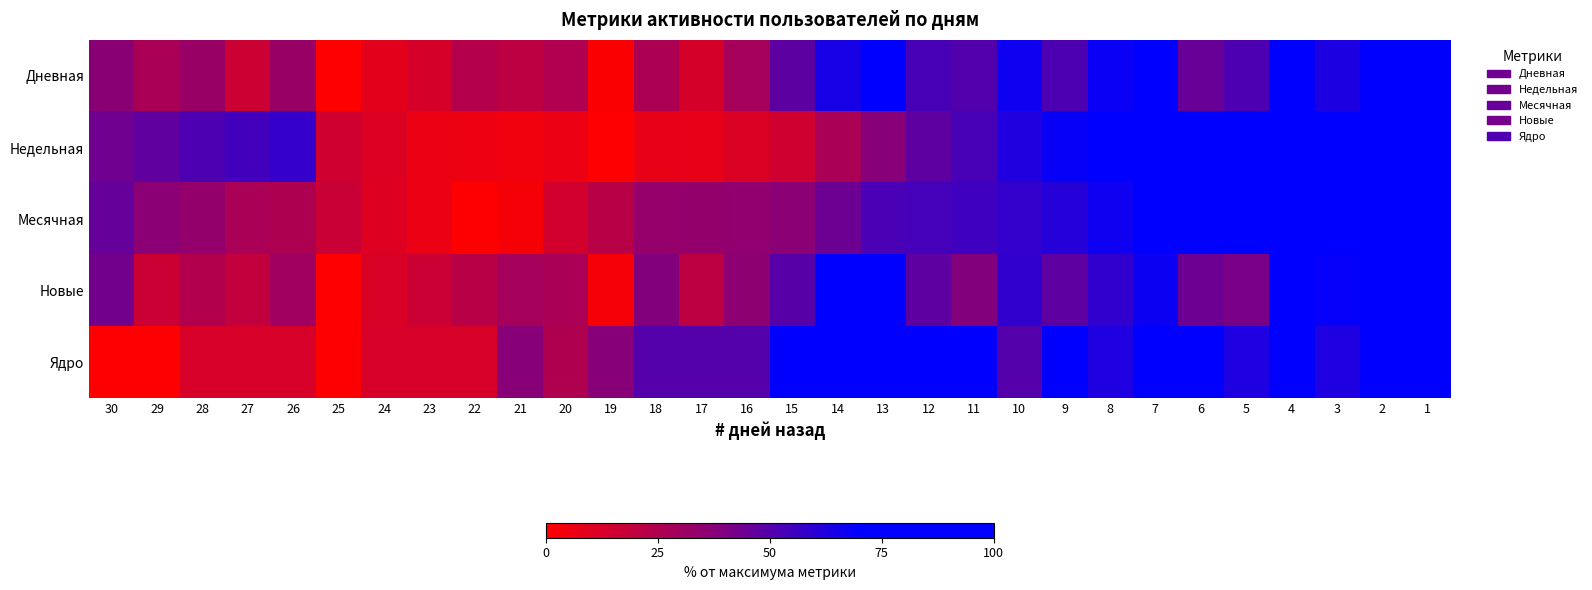

Count the number of categories in the chart.

30